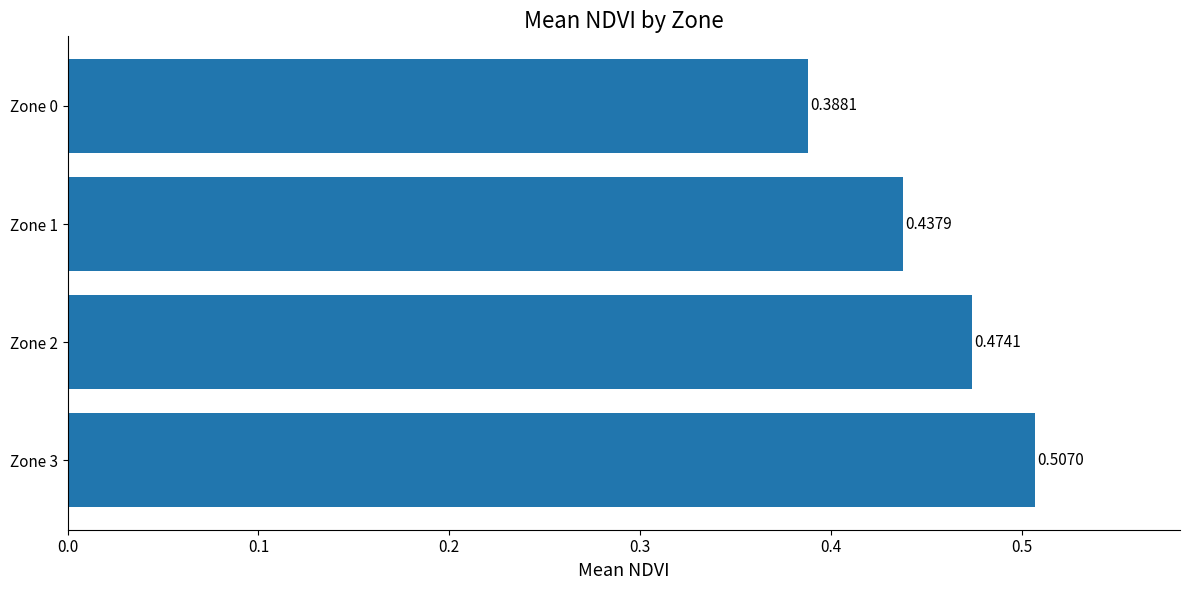

What is the sum of all values?

1.8